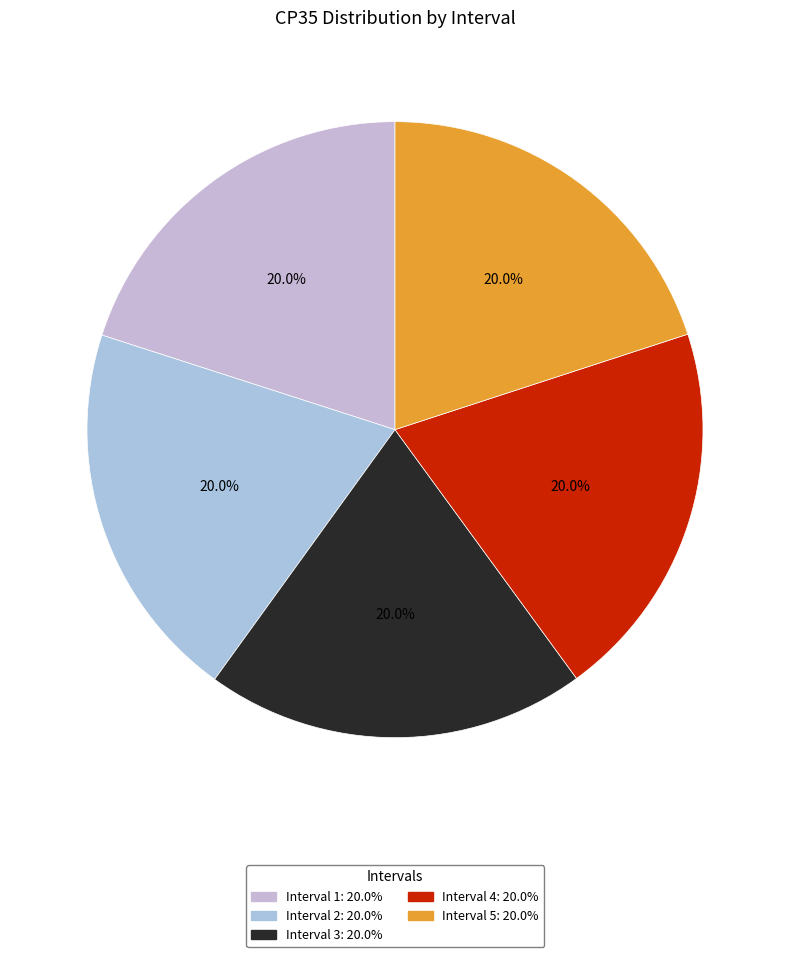

Which slice is the smallest?

Interval 5